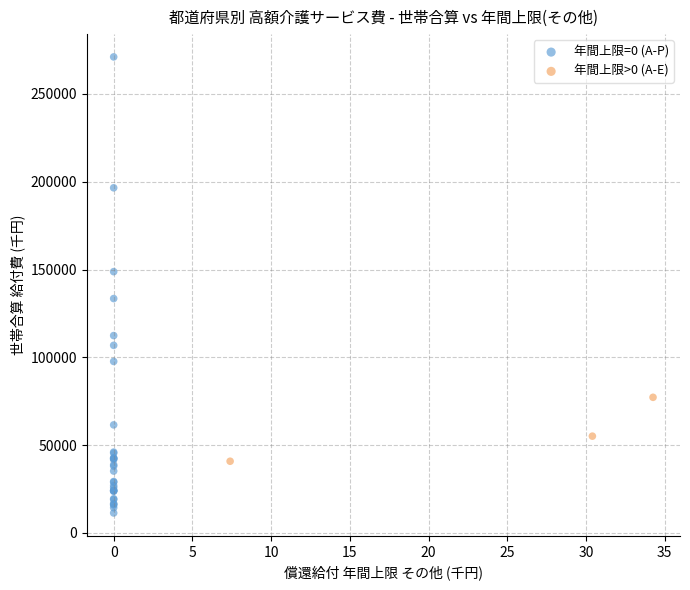

Which series reaches the minimum Y coordinate?

年間上限=0 (A-P)